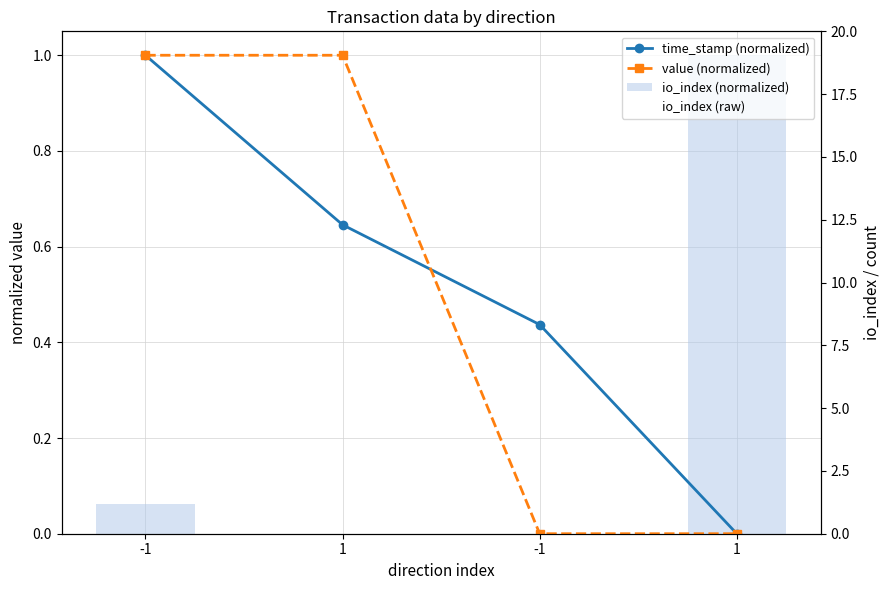

How many categories are shown in the chart?

4